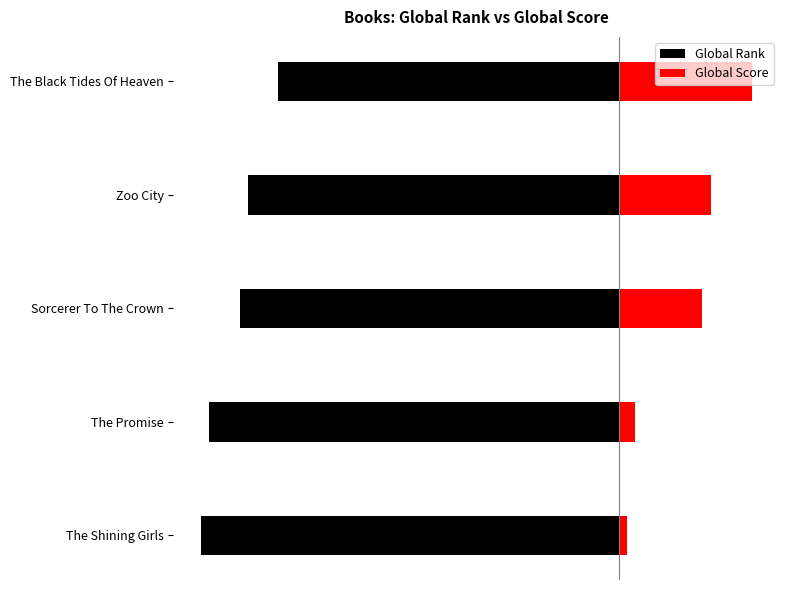

Read the Global Score value at The Black Tides Of Heaven.

32.0